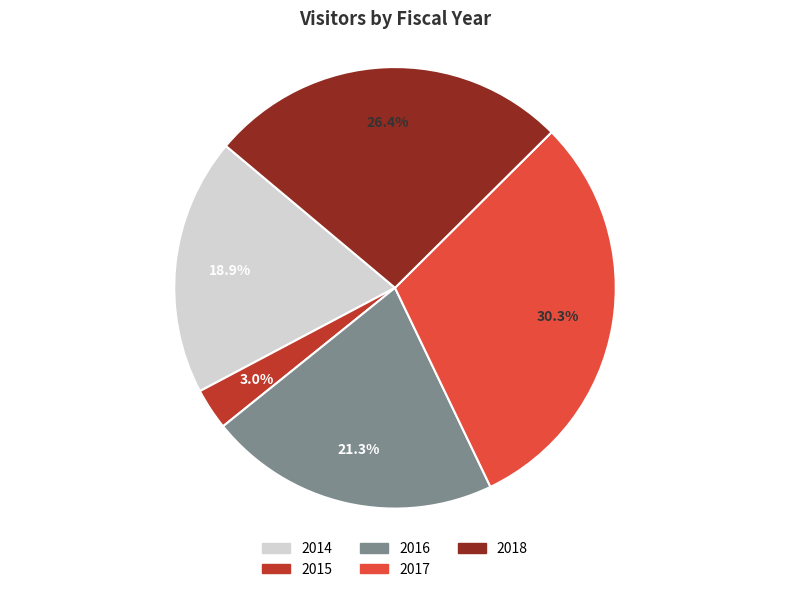

How many slices are in this pie chart?

5